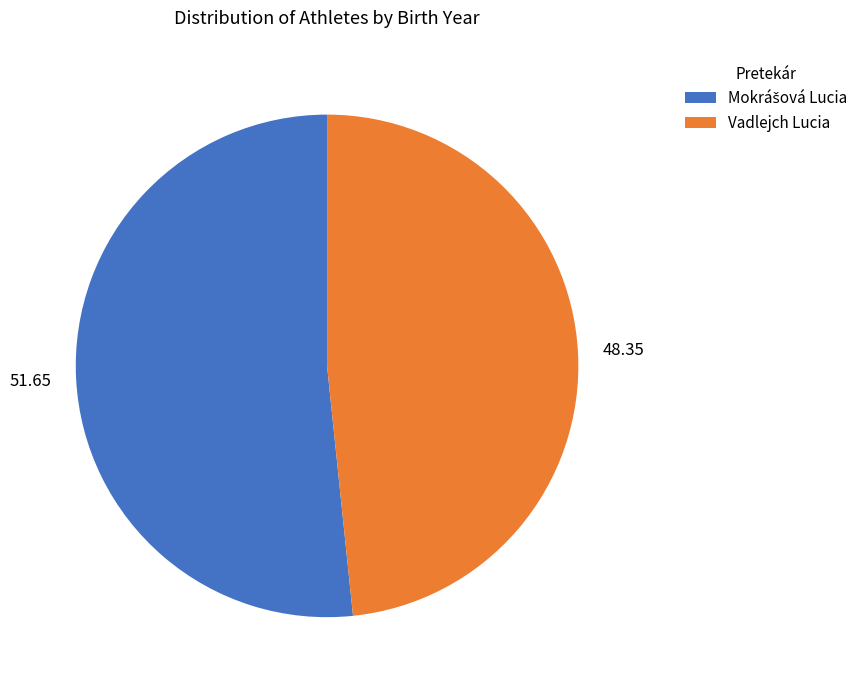

Which category has the smallest portion of the pie?

Vadlejch Lucia